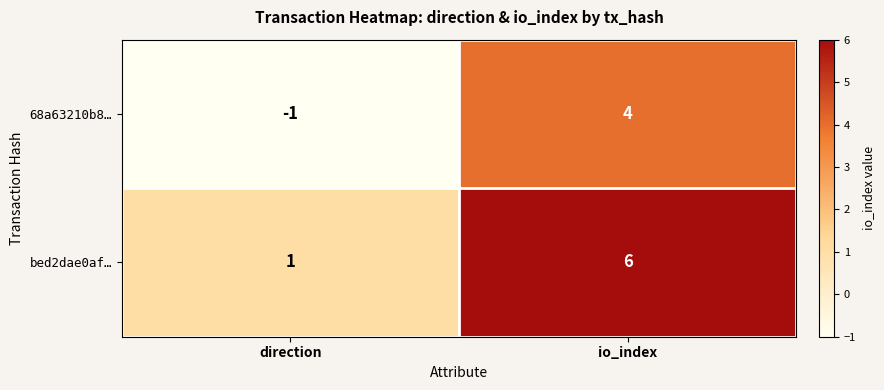

At how many categories does at least one series exceed 2?

1